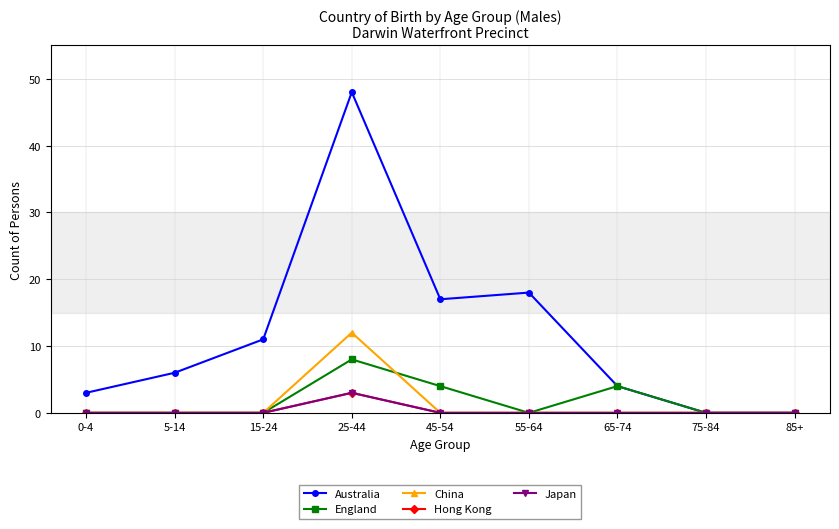

Reading left to right, list all the values displayed in this chart.

Australia: 3	6	11	48	17	18	4	0	0
England: 0	0	0	8	4	0	4	0	0
China: 0	0	0	12	0	0	0	0	0
Hong Kong: 0	0	0	3	0	0	0	0	0
Japan: 0	0	0	3	0	0	0	0	0